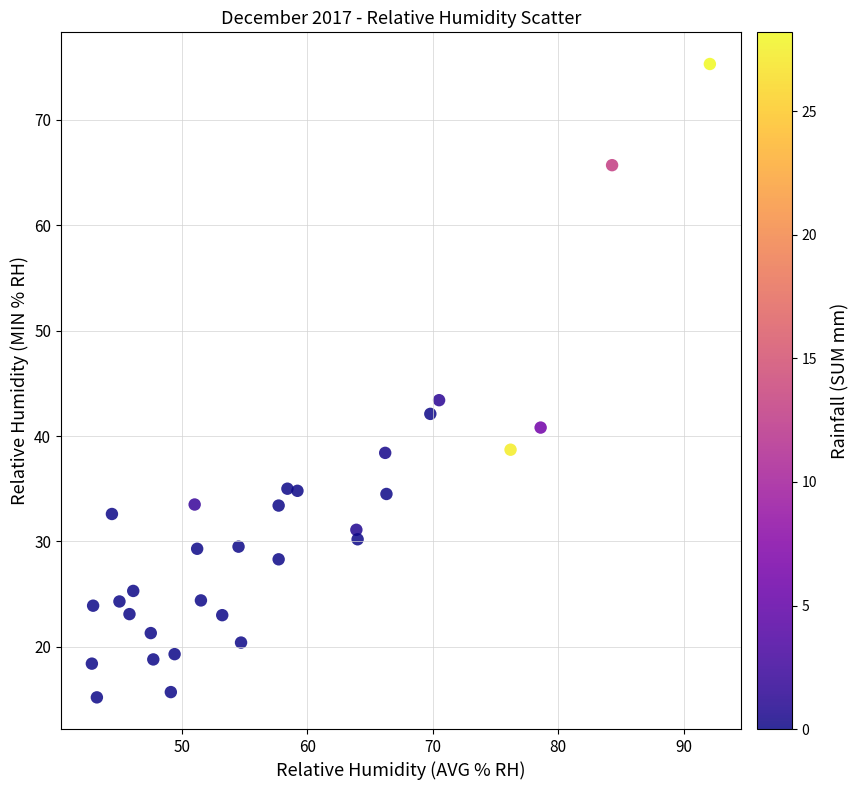

What Y value in the scatter plot is closest to 45?

43.4